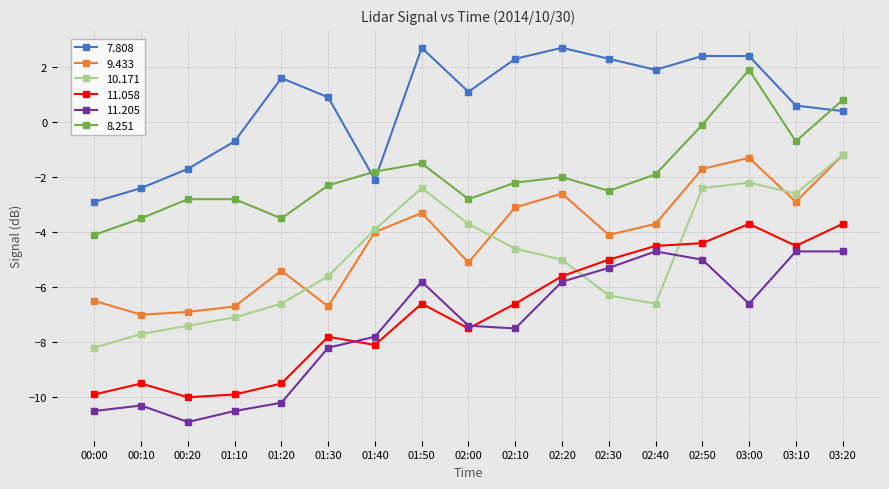

What is the label of the 17th point from the right?

00:00